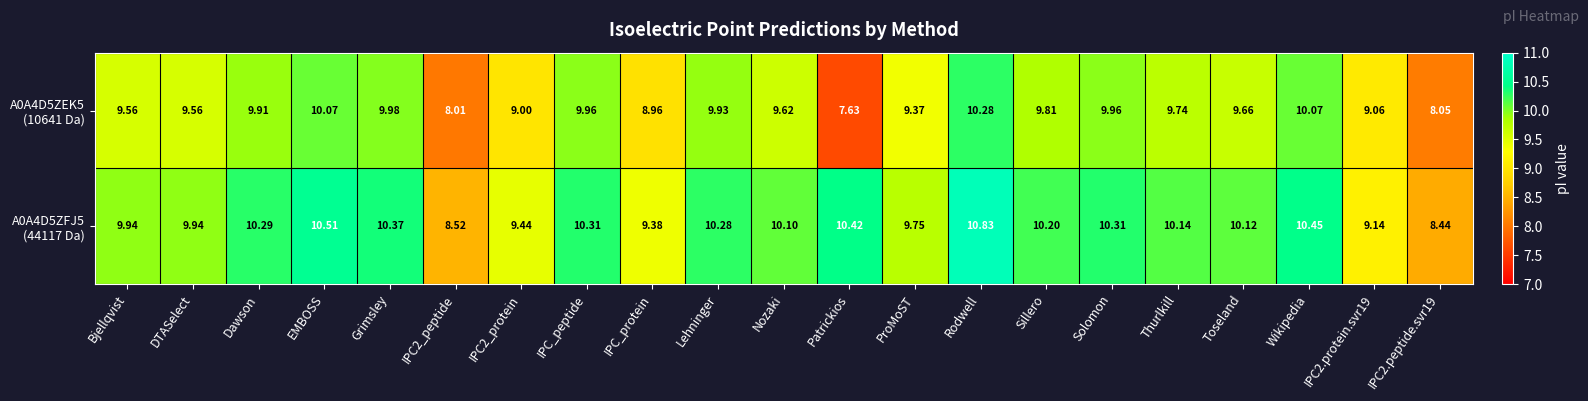

At which category is the sum across all series the highest?

Rodwell